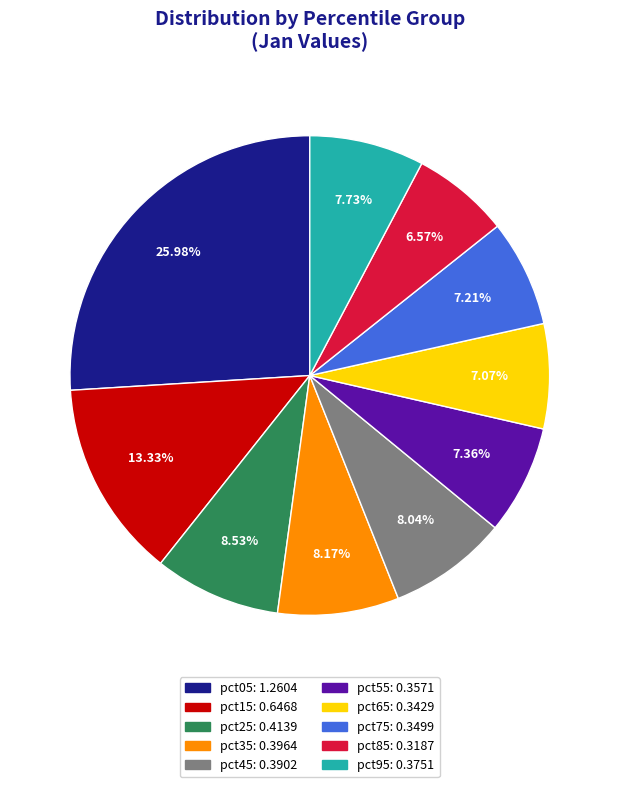

To the nearest percent, what is the average slice percentage?

10%